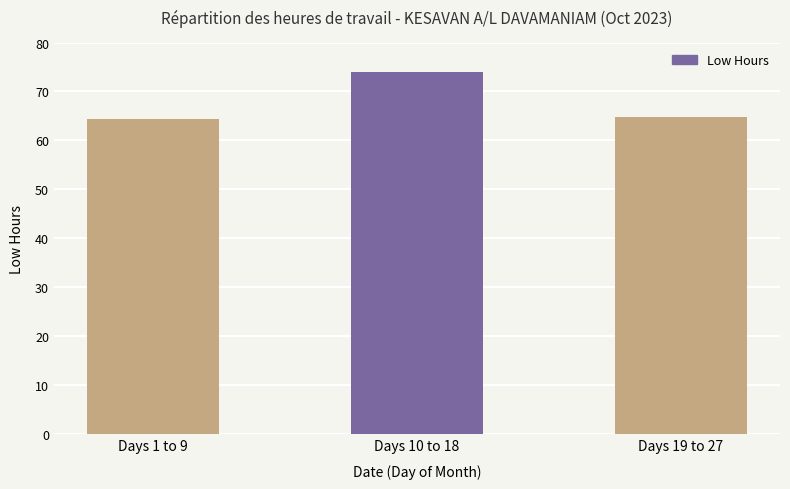

Is it true that the value at Days 1 to 9 is 103.5?

False